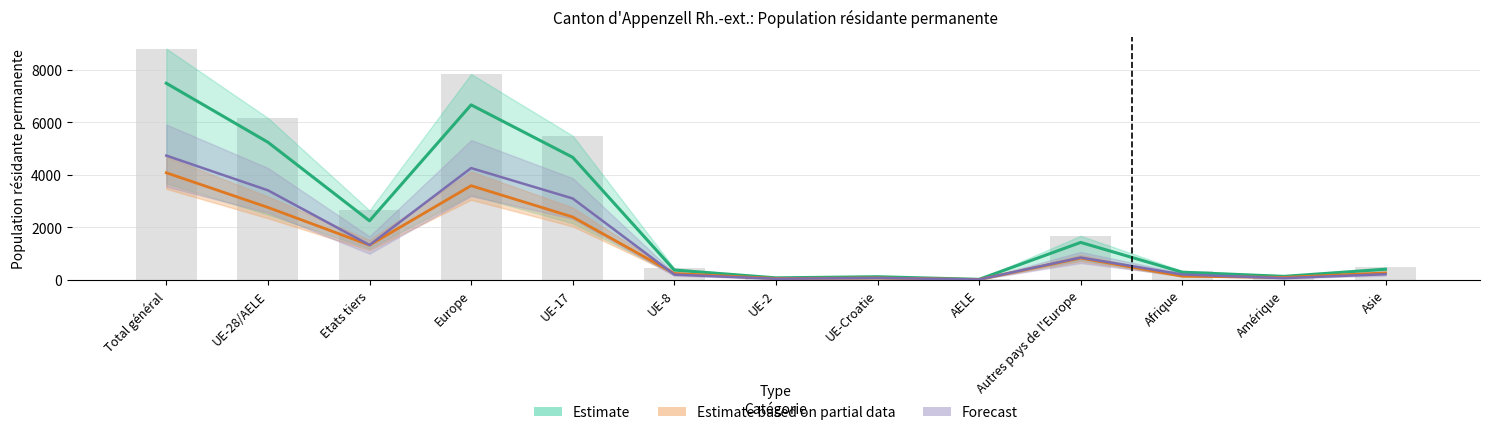

Does the chart contain stacked bars?

No